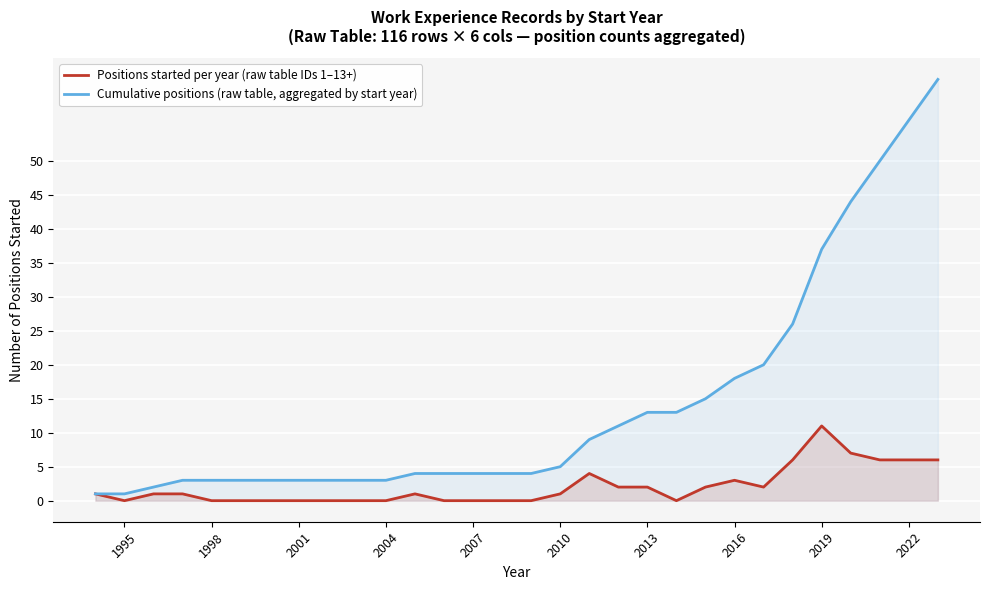

True or false: Positions started per year (raw table IDs 1–13+) and Cumulative positions (raw table, aggregated by start year) intersect in this chart.

False